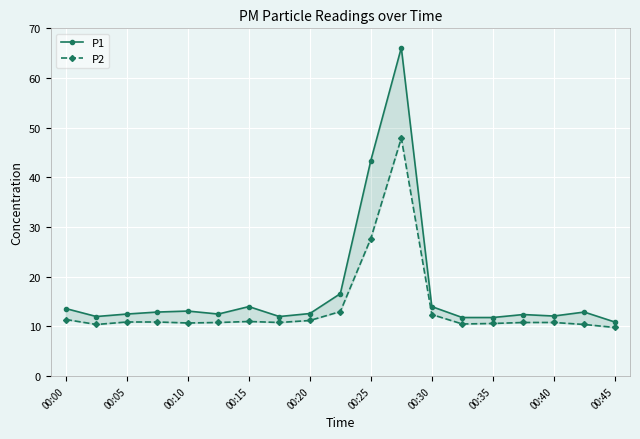

Reading left to right, what are all the values shown in this chart?

P1: 13.6	12.0	12.5	12.9	13.1	12.5	14.0	12.0	12.6	16.6	43.4	66.1	14.0	11.8	11.8	12.4	12.1	12.9	10.9
P2: 11.4	10.4	10.9	10.9	10.7	10.8	11.0	10.8	11.2	13.0	27.7	47.9	12.4	10.5	10.6	10.8	10.8	10.4	9.8